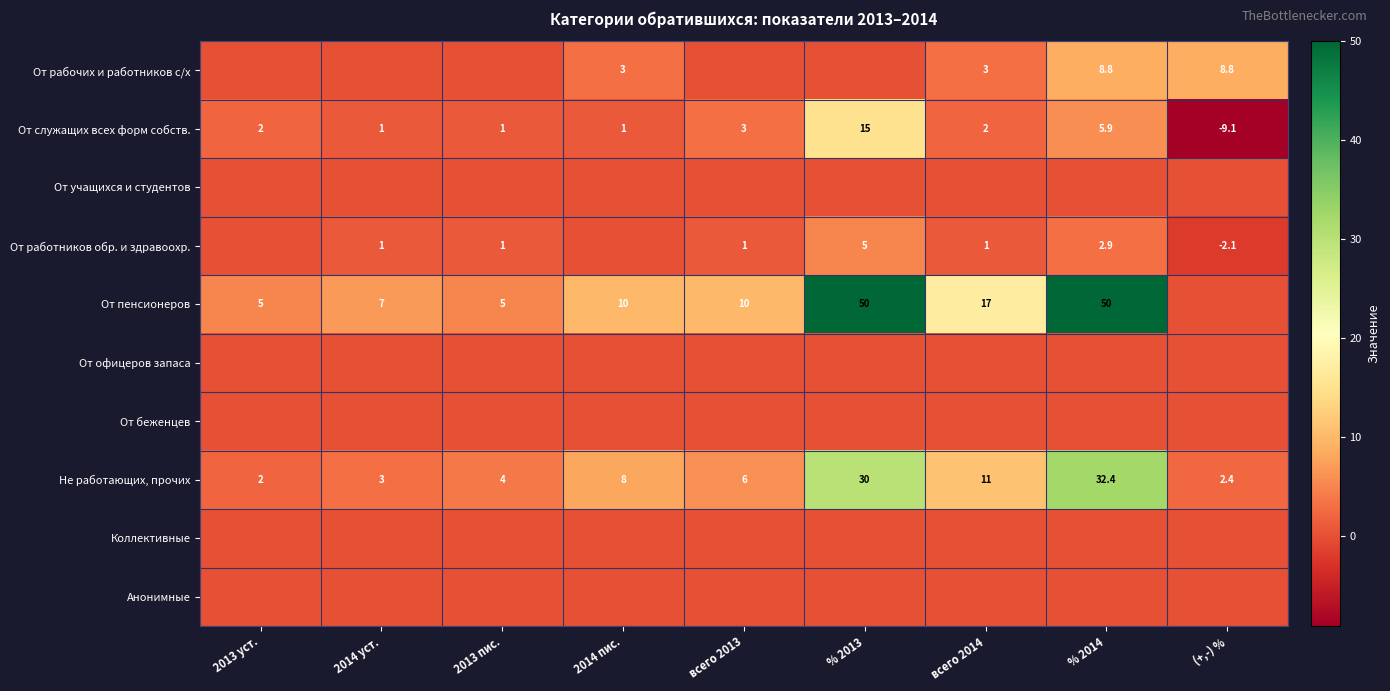

What value does the Не работающих, прочих series have at 2014 пис.?

8.0